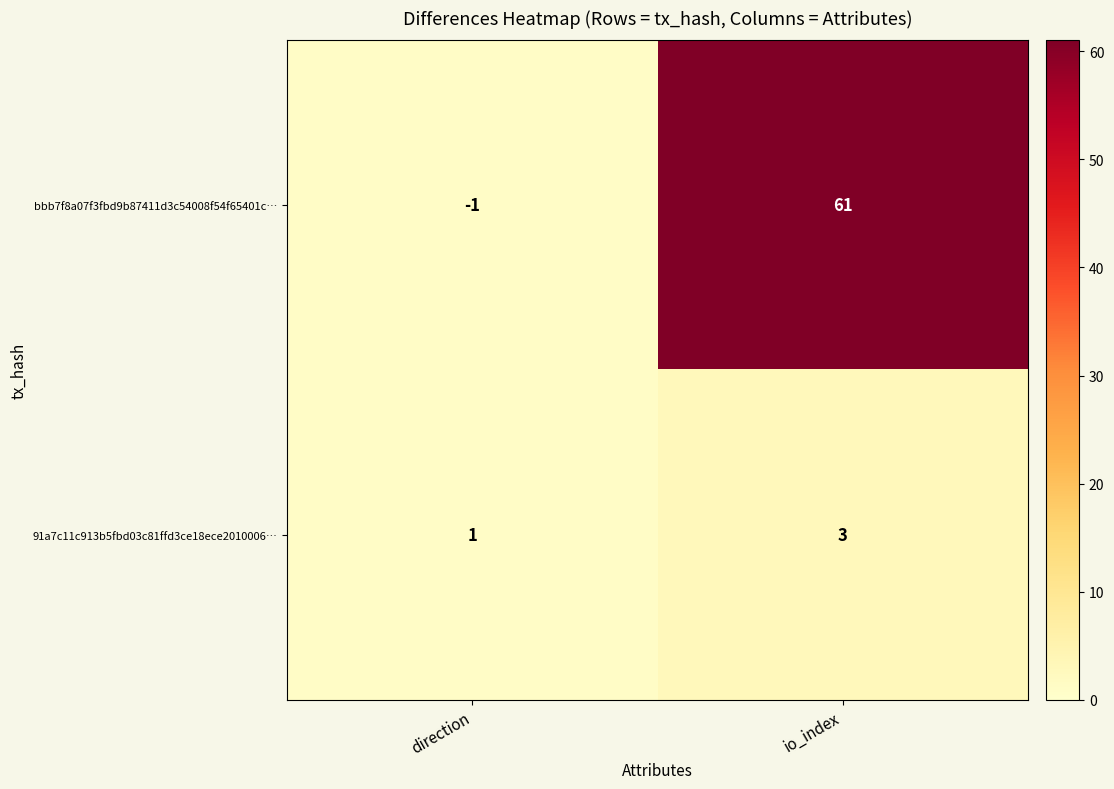

Rank the series by their maximum value, from lowest to highest.

91a7c11c913b5fbd03c81ffd3ce18ece2010006…, bbb7f8a07f3fbd9b87411d3c54008f54f65401c…